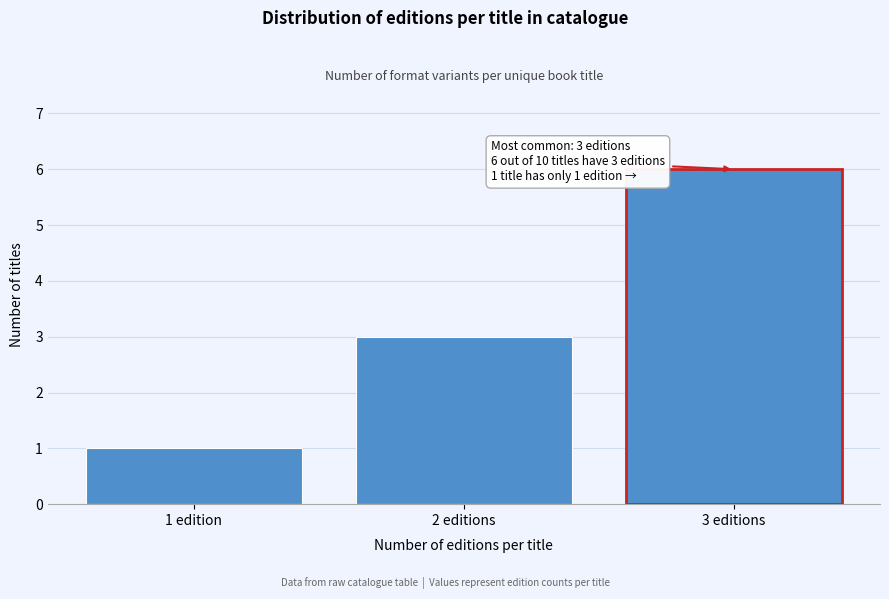

Reading right to left, transcribe all the data shown in this chart.

6	3	1